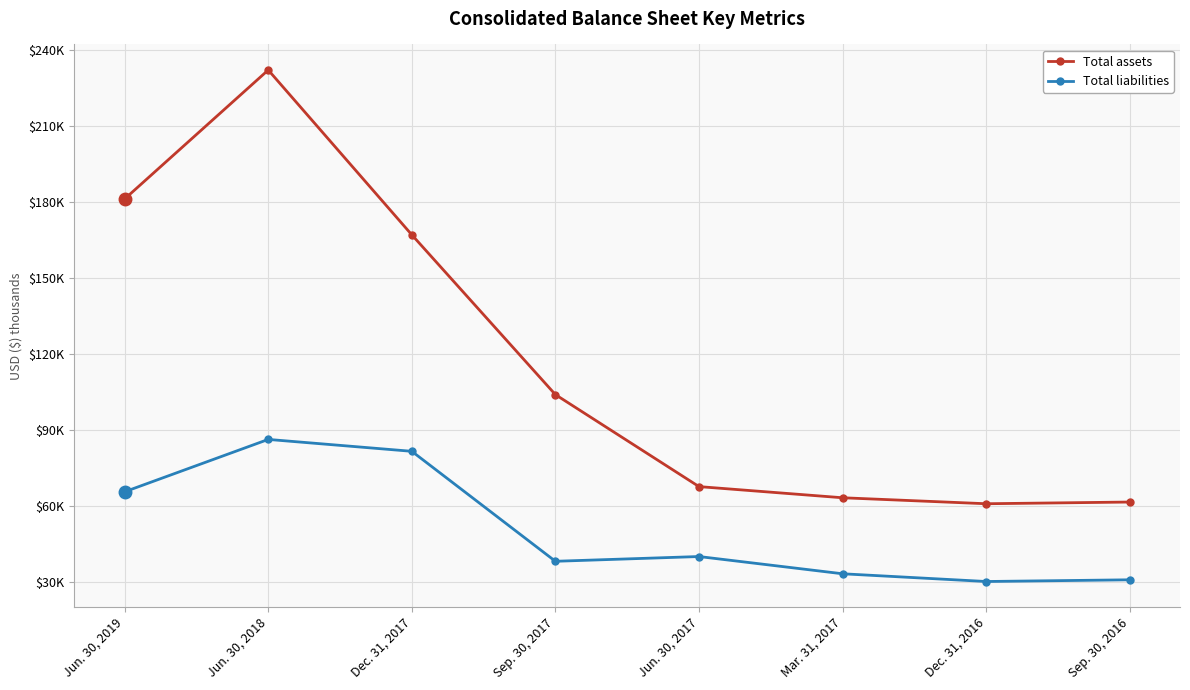

True or false: Total liabilities and Total assets cross at least once.

False